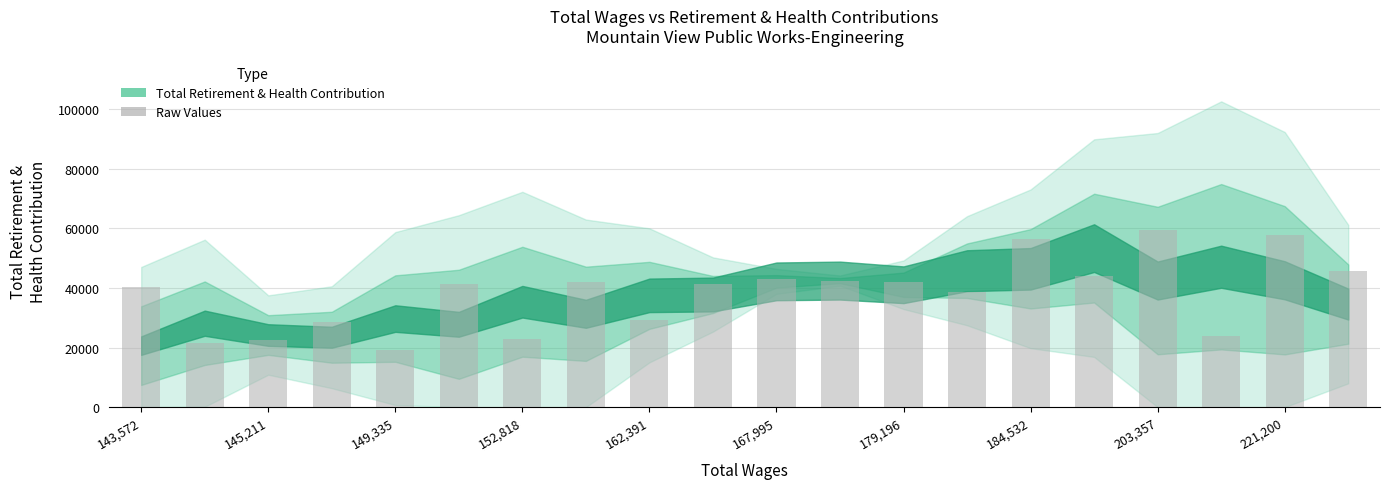

How many categories are shown in the chart?

20